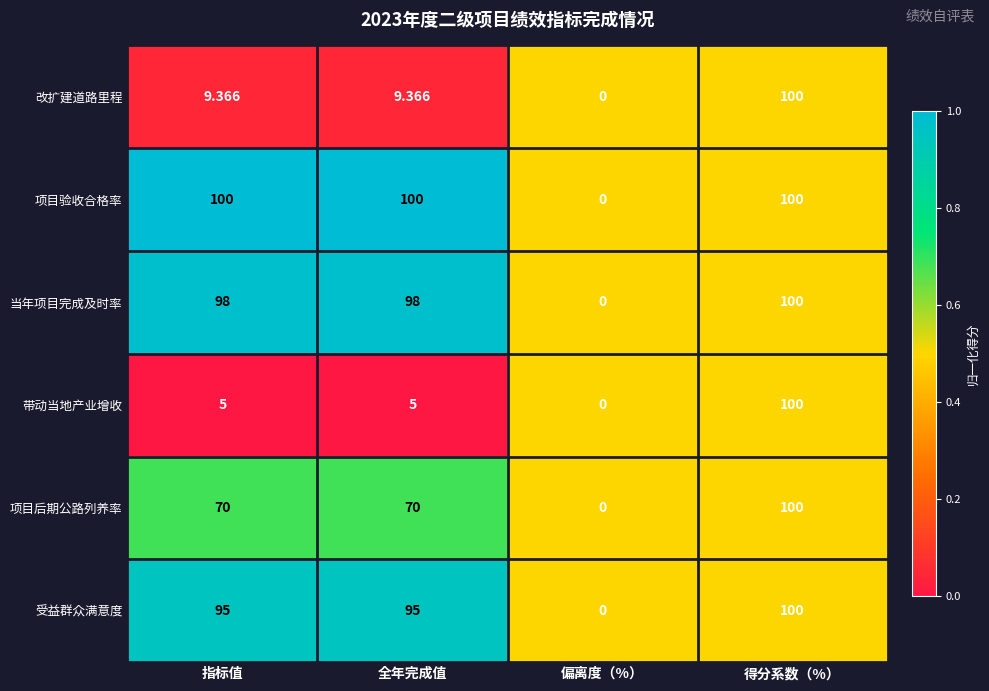

Rank the series at 指标值 from lowest to highest value.

带动当地产业增收, 改扩建道路里程, 项目后期公路列养率, 受益群众满意度, 当年项目完成及时率, 项目验收合格率